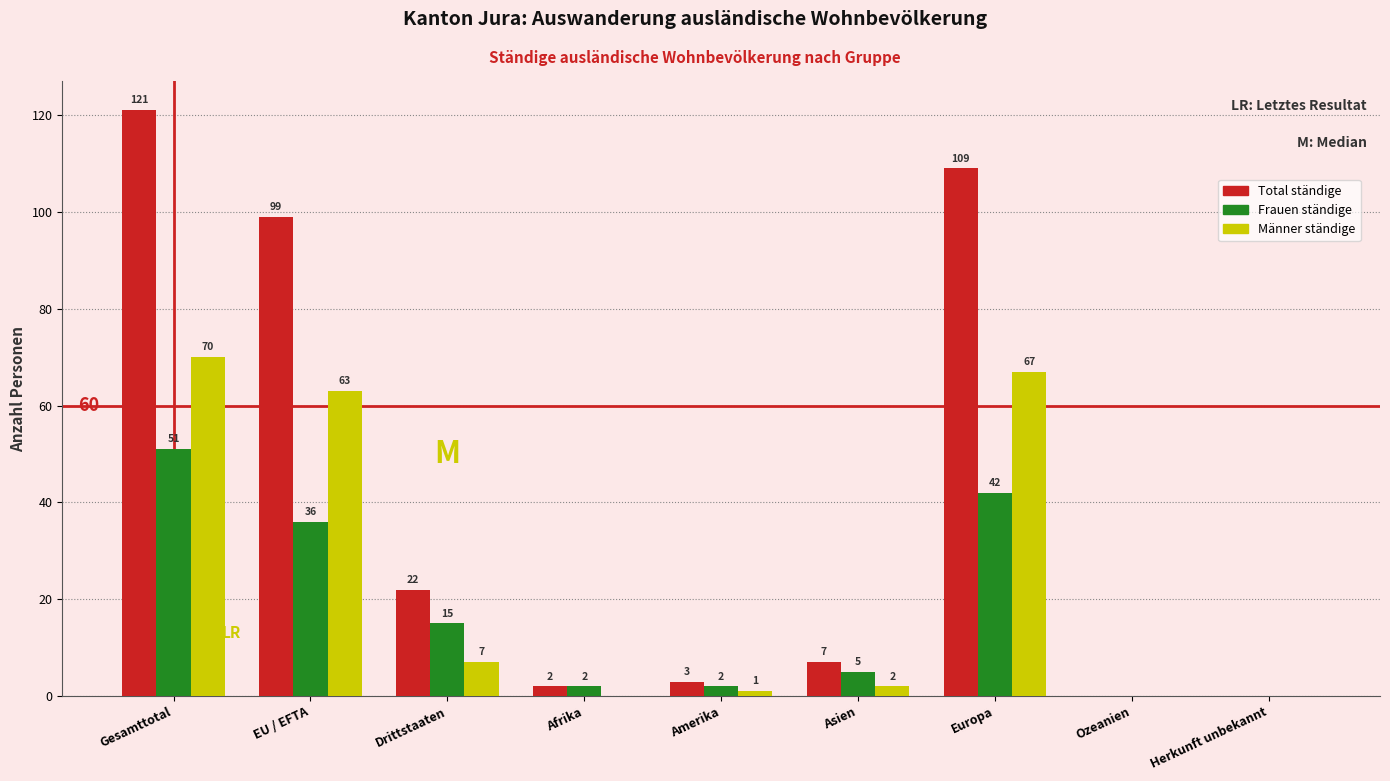

Reading right to left, transcribe all the data shown in this chart.

Total ständige: Herkunft unbekannt=0	Ozeanien=0	Europa=109	Asien=7	Amerika=3	Afrika=2	Drittstaaten=22	EU / EFTA=99	Gesamttotal=121
Frauen ständige: Herkunft unbekannt=0	Ozeanien=0	Europa=42	Asien=5	Amerika=2	Afrika=2	Drittstaaten=15	EU / EFTA=36	Gesamttotal=51
Männer ständige: Herkunft unbekannt=0	Ozeanien=0	Europa=67	Asien=2	Amerika=1	Afrika=0	Drittstaaten=7	EU / EFTA=63	Gesamttotal=70